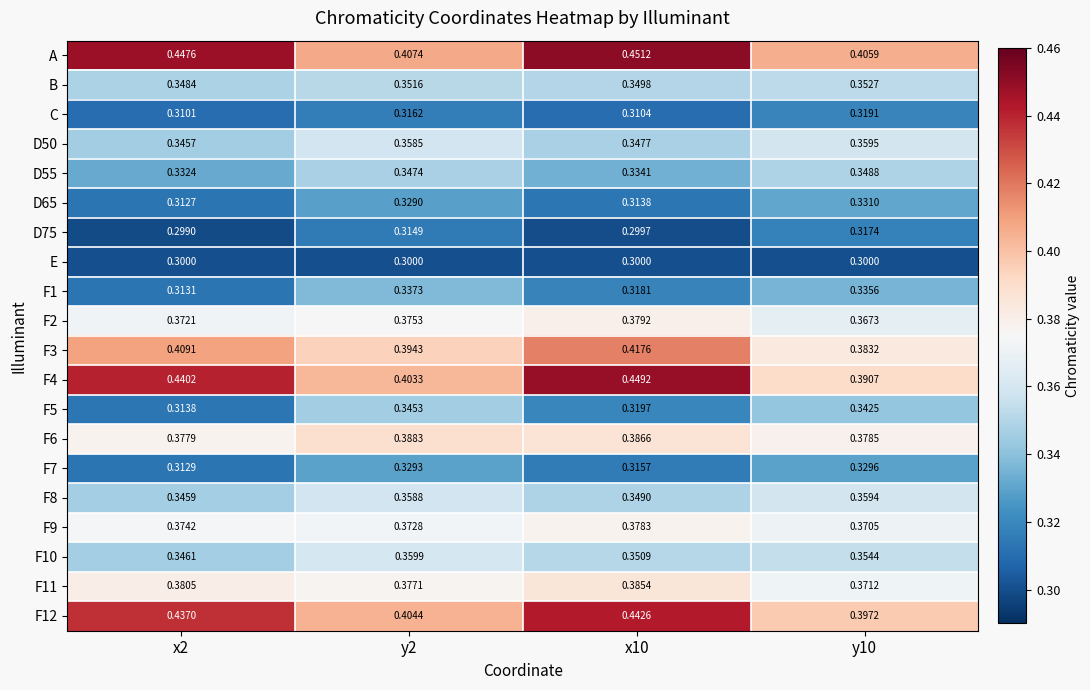

Is the value of F2 at y2 greater than the value of D65 at x10?

Yes